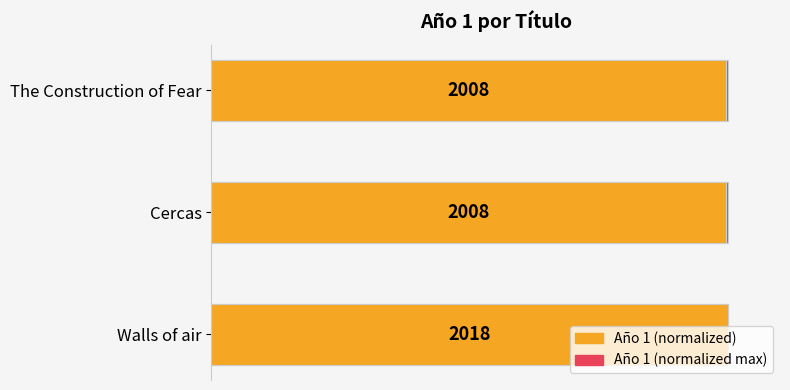

What is the sum of the Año 1 (normalized) values at Walls of air and The Construction of Fear?

199.5